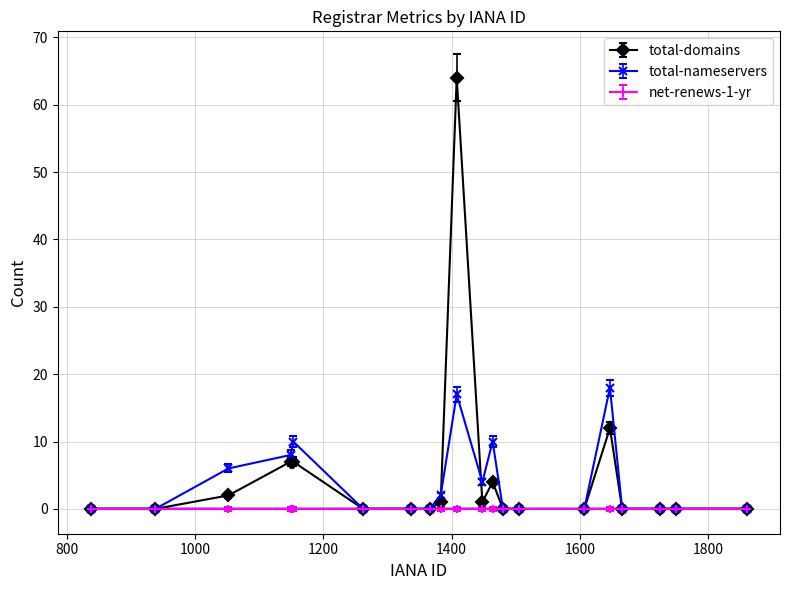

What is the value of the total-nameservers point at the 17th from the left?

0